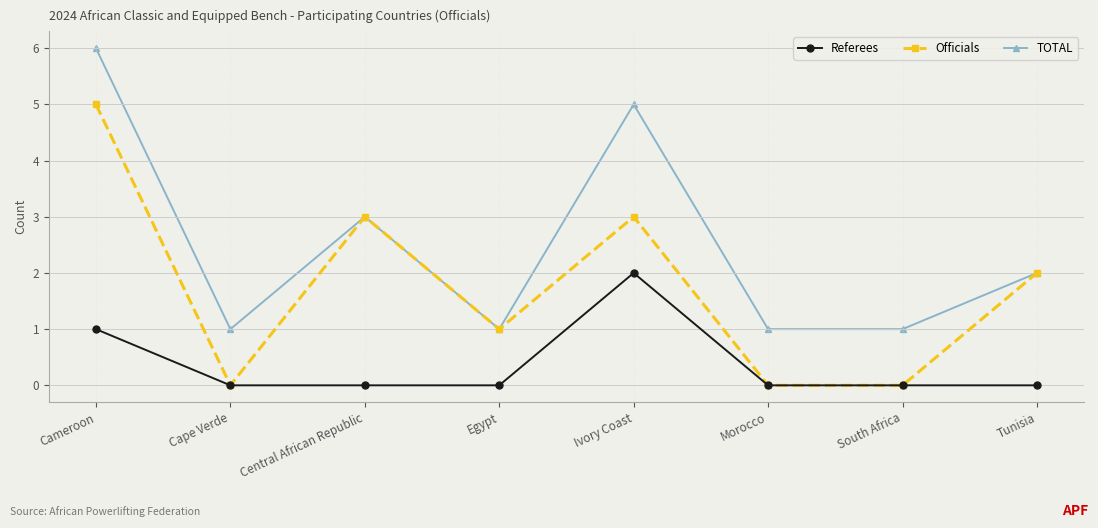

What is the spread (max minus min) of values at Cameroon?

5